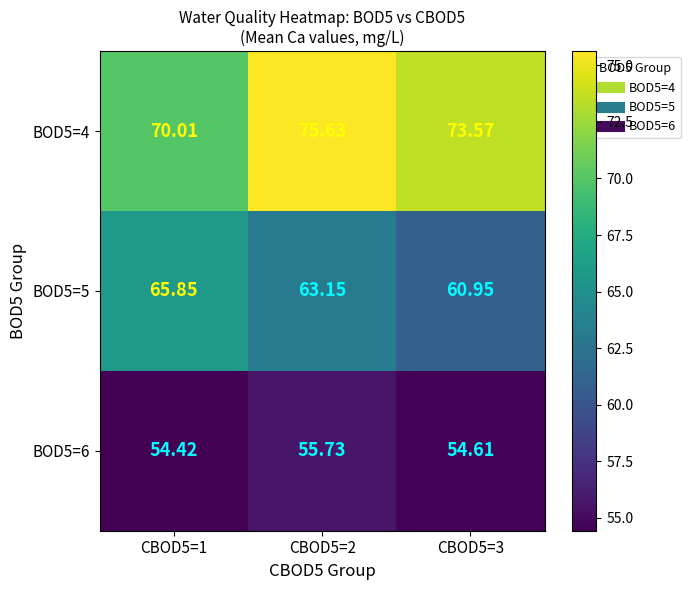

Is the value of BOD5=6 at CBOD5=3 greater than the value of BOD5=5 at CBOD5=1?

No